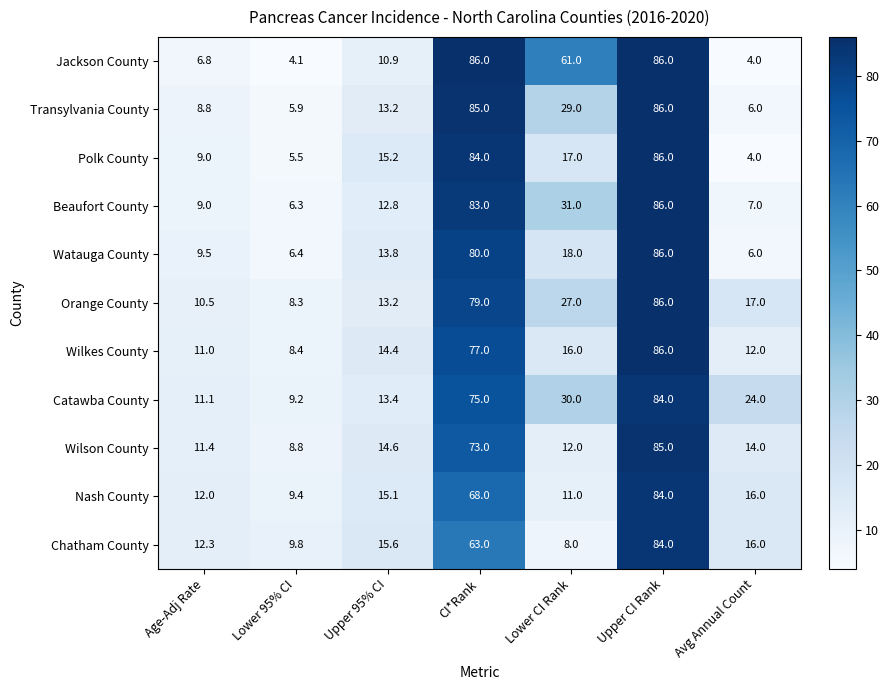

At how many categories does at least one series exceed 49?

3